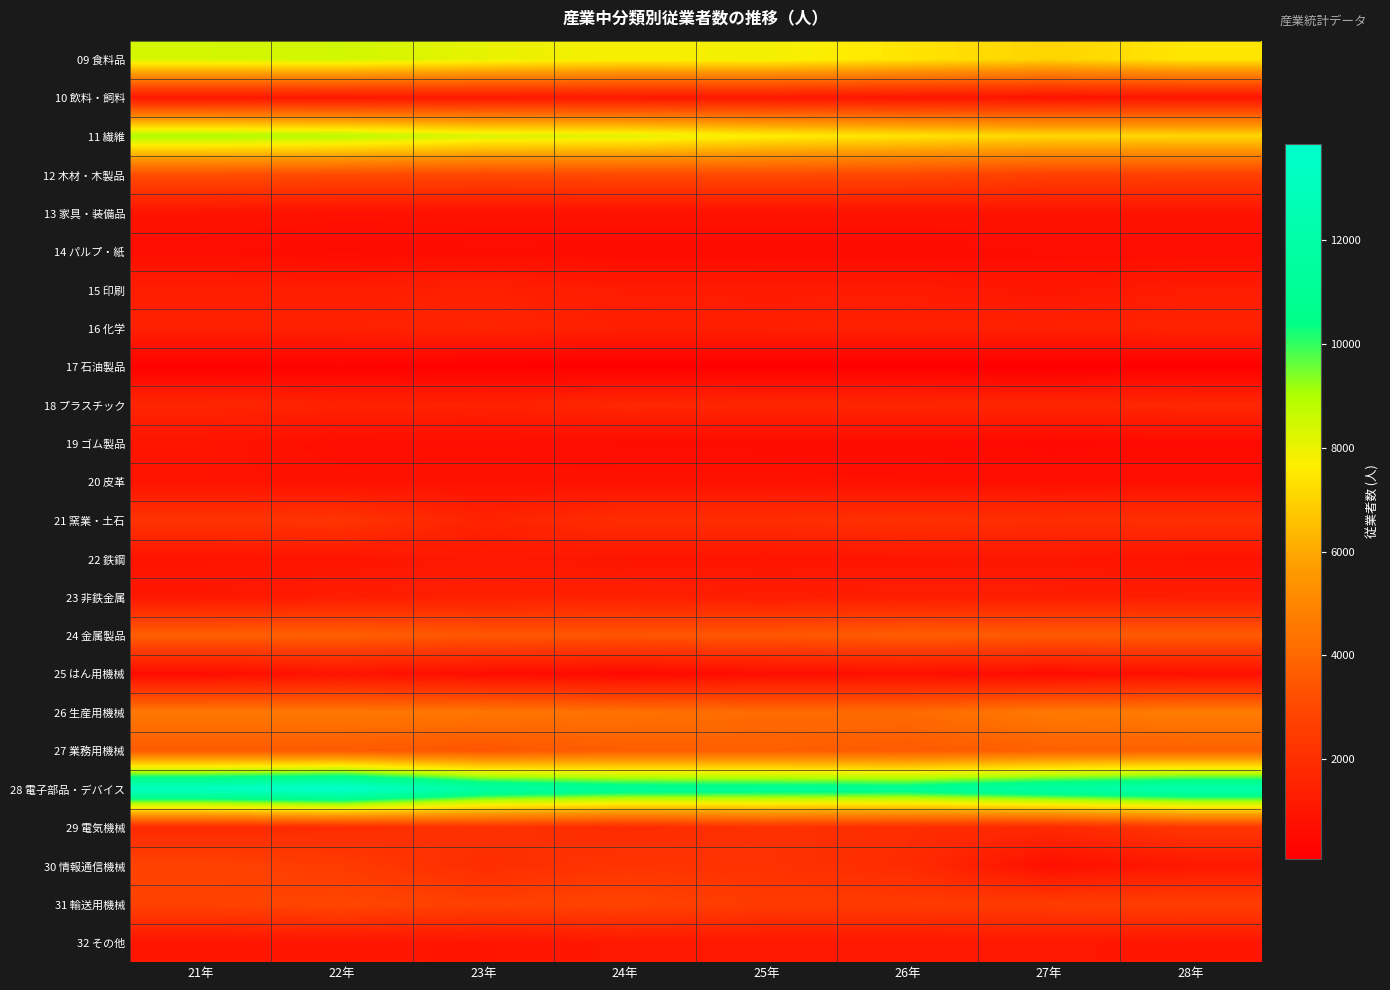

How many data points does each series have?

8